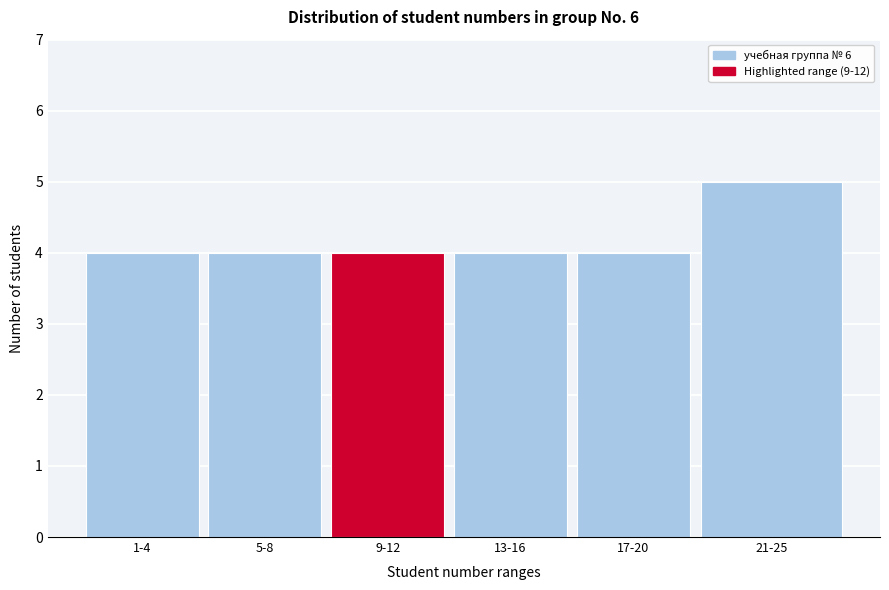

Reading left to right, extract all data points from this chart.

1-4=4	5-8=4	9-12=4	13-16=4	17-20=4	21-25=5